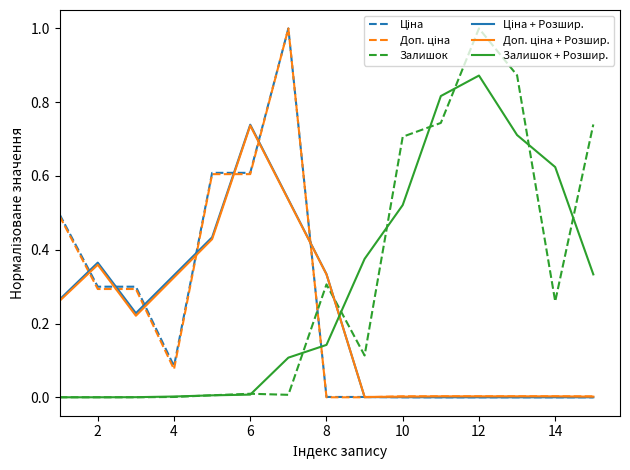

What is the maximum value shown in the chart?

1.0